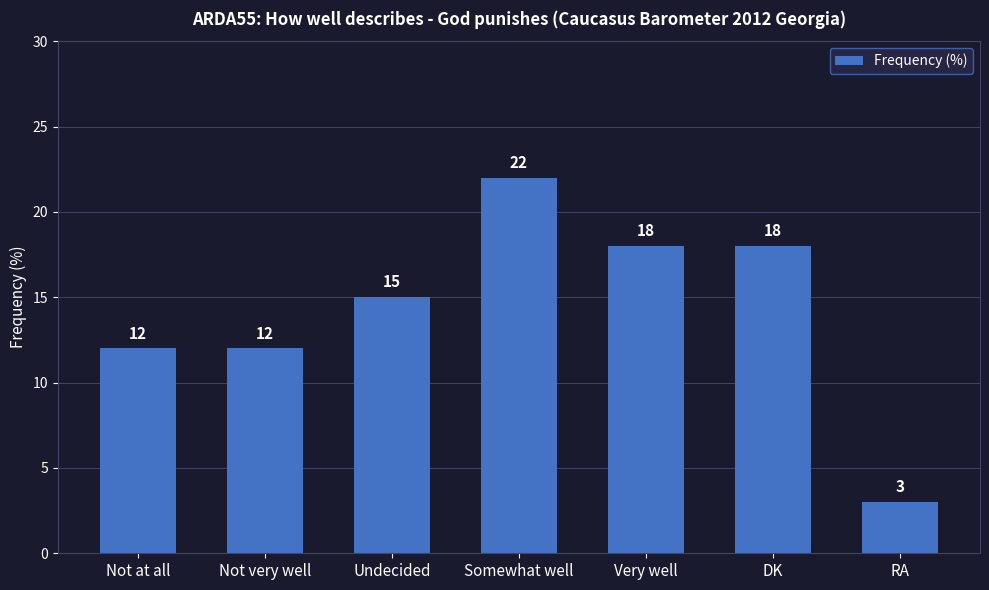

The chart shows a value of 19 at Not very well. True or false?

False